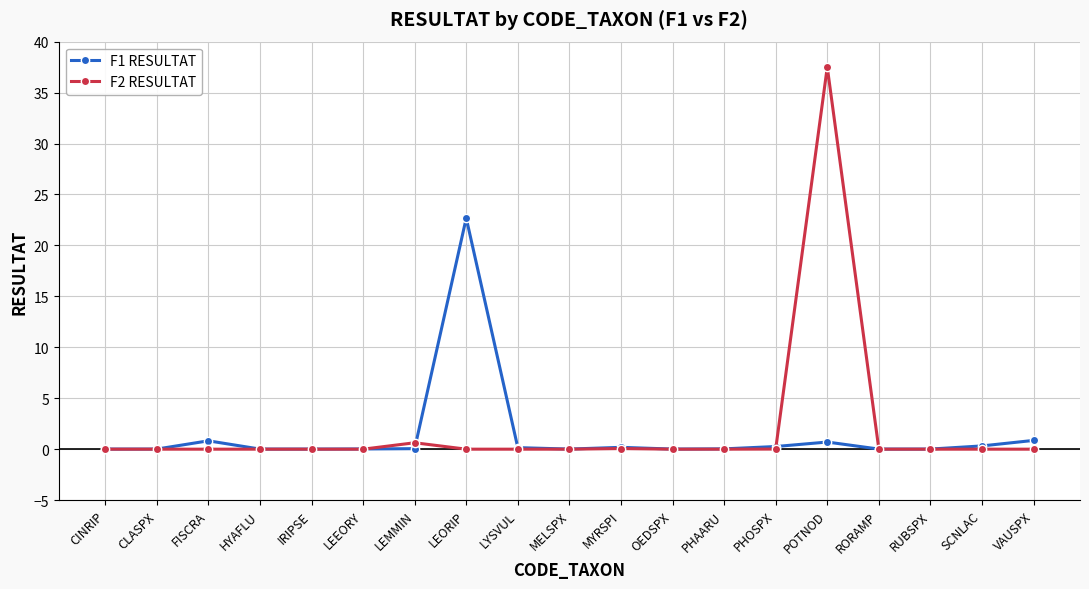

Does the chart have visible grid lines?

Yes